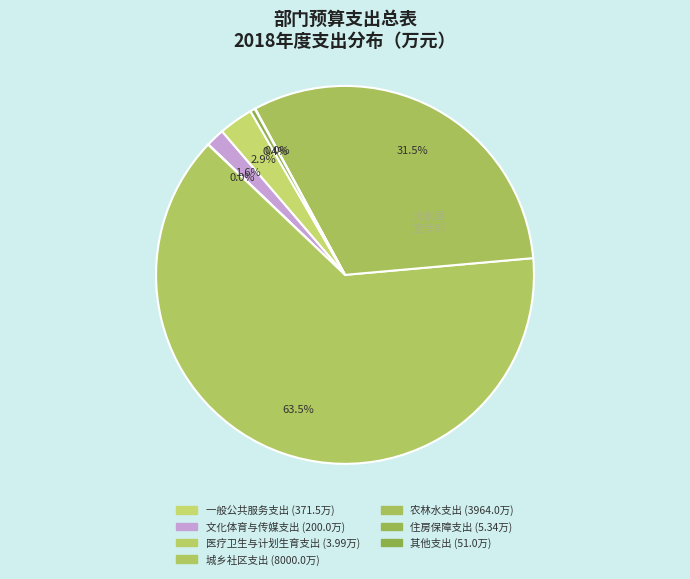

Rank the categories by value from highest to lowest.

城乡社区支出, 农林水支出, 一般公共服务支出, 文化体育与传媒支出, 其他支出, 住房保障支出, 医疗卫生与计划生育支出